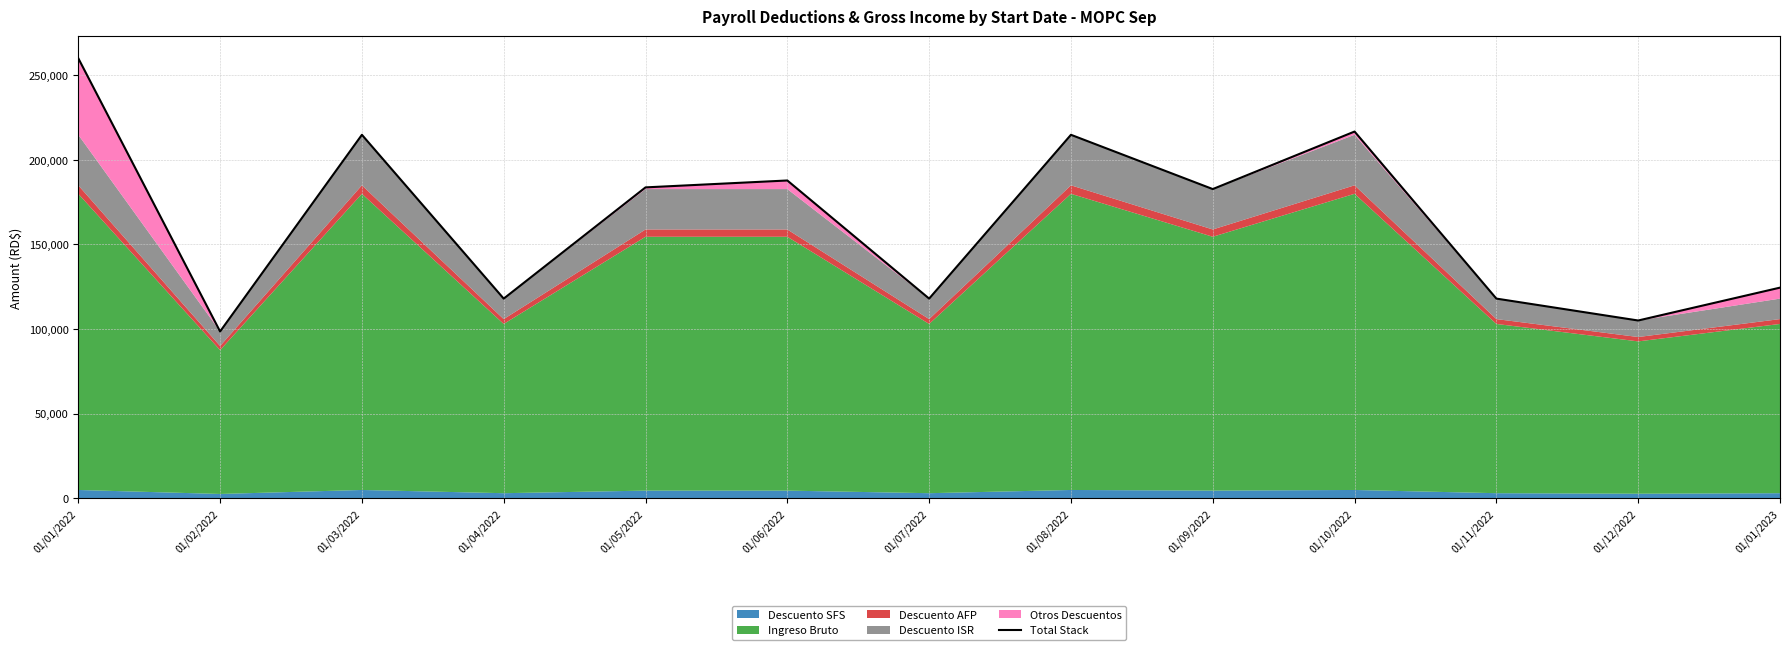

Read the value at 01/11/2022.

118015.4